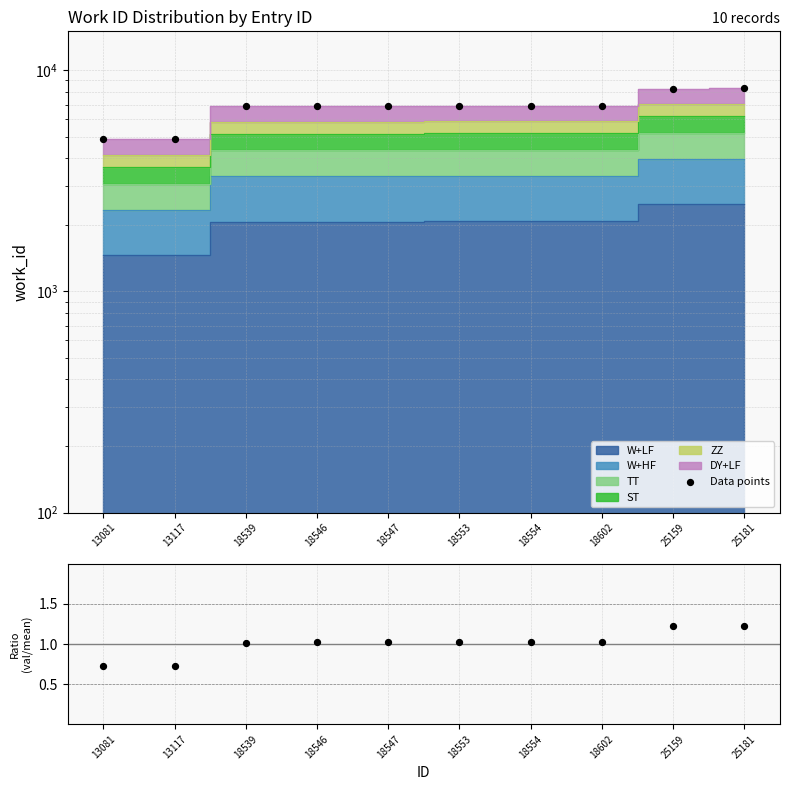

At which category is the sum across all series the highest?

25181